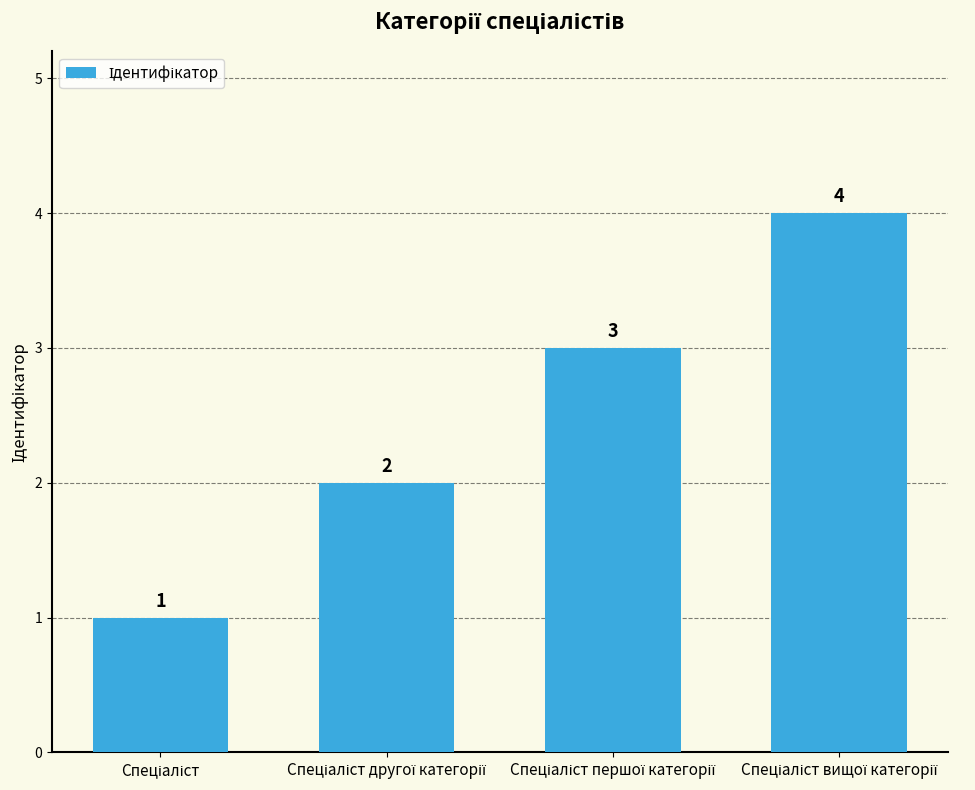

Does the chart contain any negative values?

No